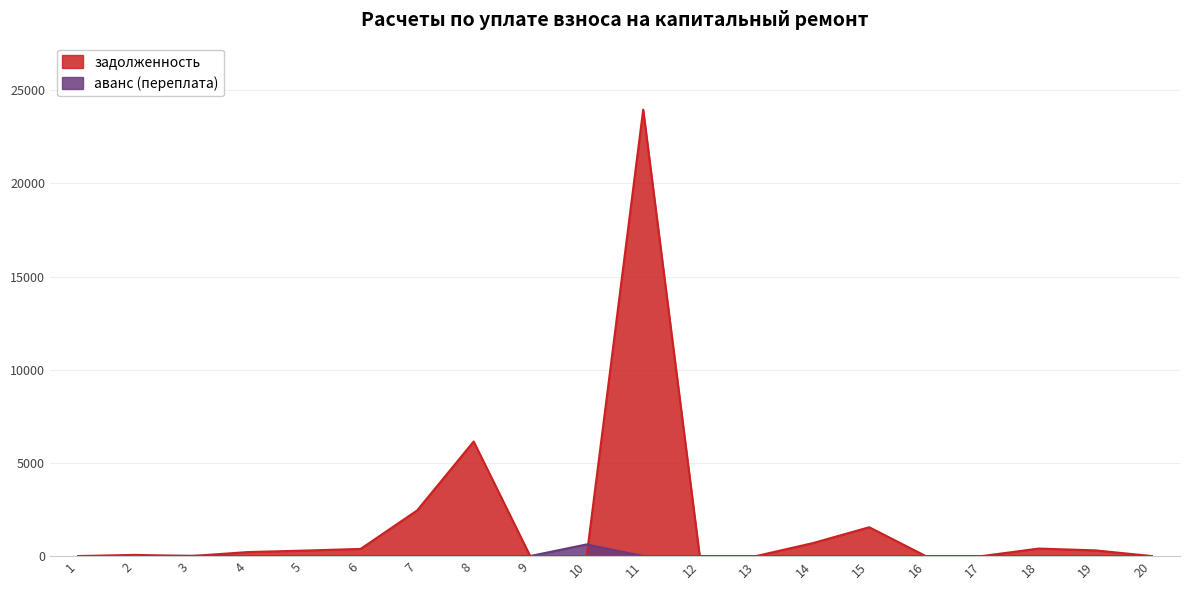

True or false: задолженность and аванс (переплата) cross at least once.

True